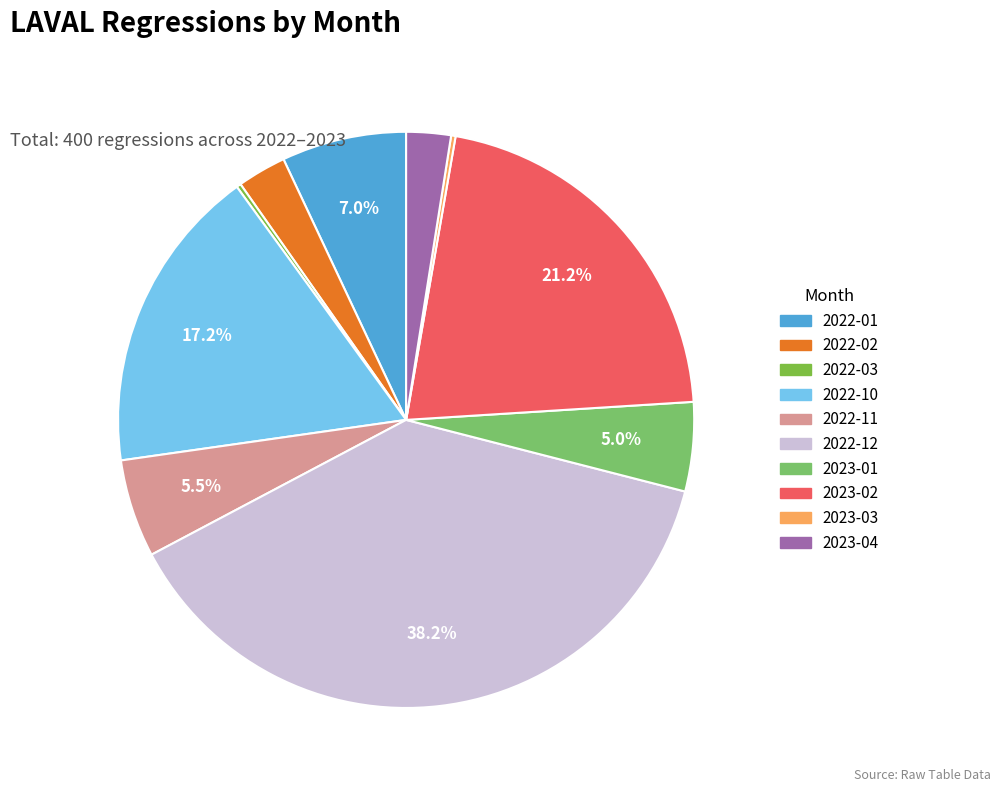

Which category has the biggest portion of the pie?

2022-12